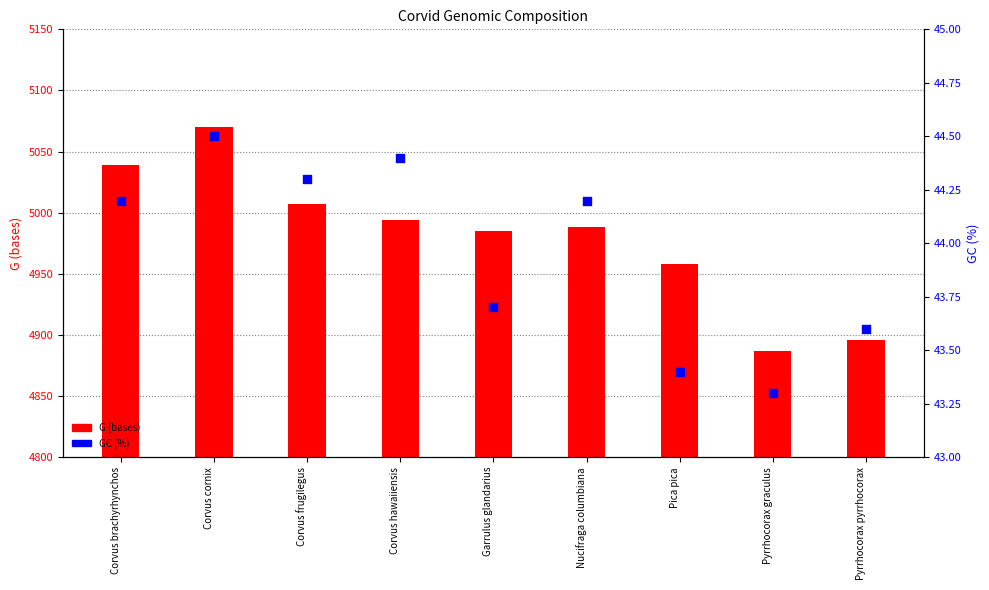

Which series has the largest total across all categories?

G (bases)